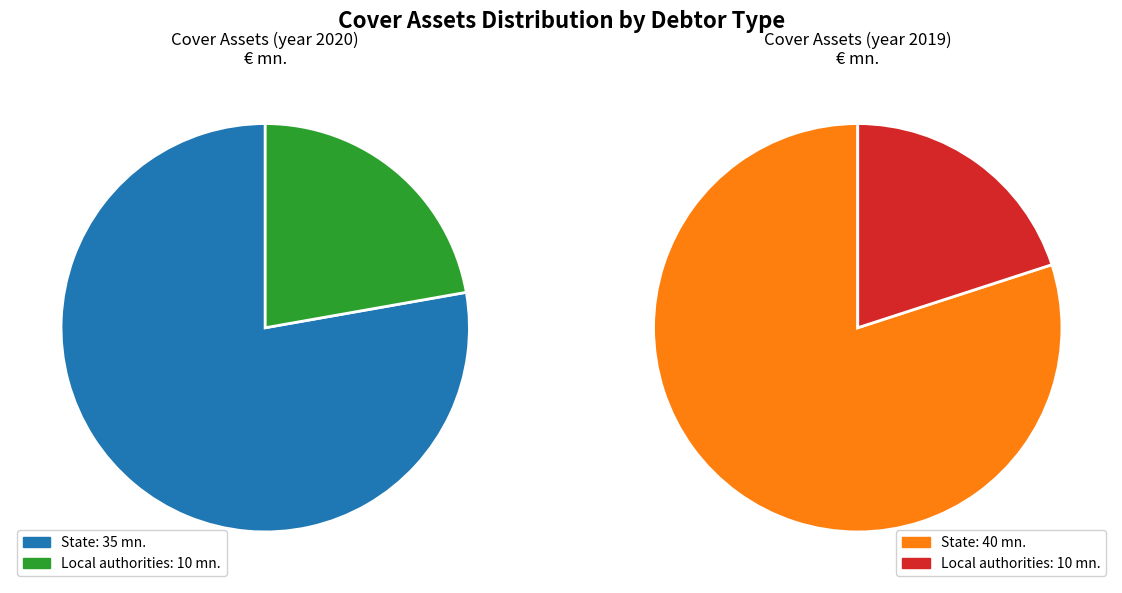

Is there any slice that represents more than half of the pie?

Yes